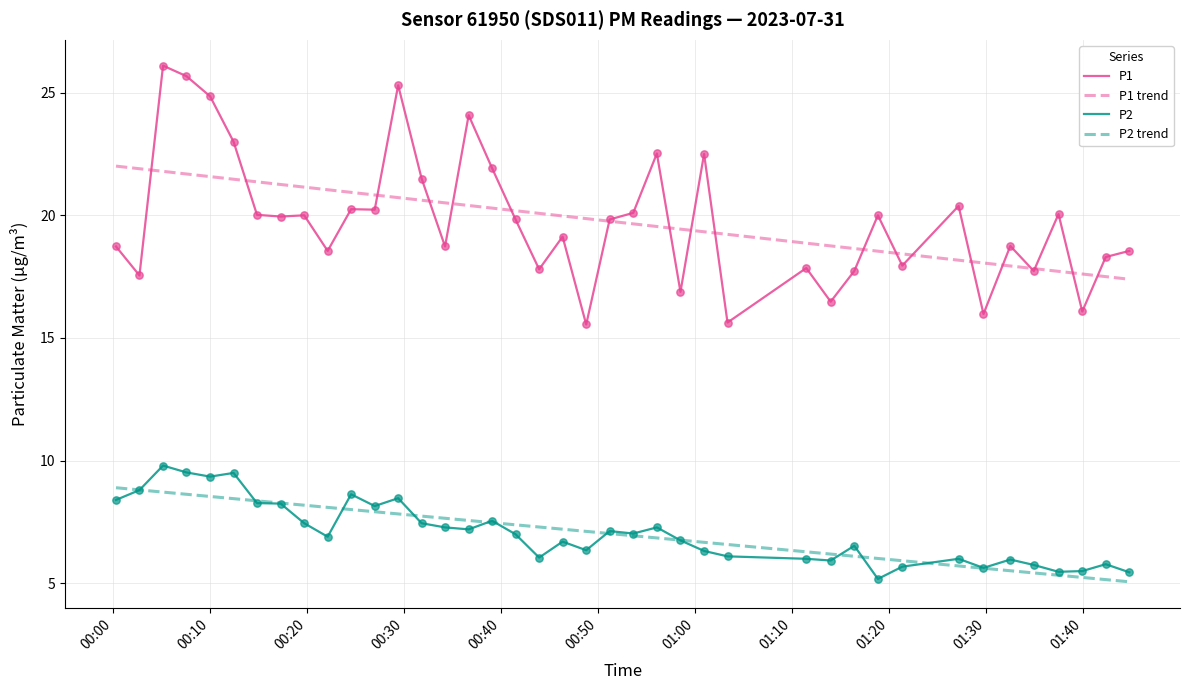

Which series contains the lowest Y value?

P2